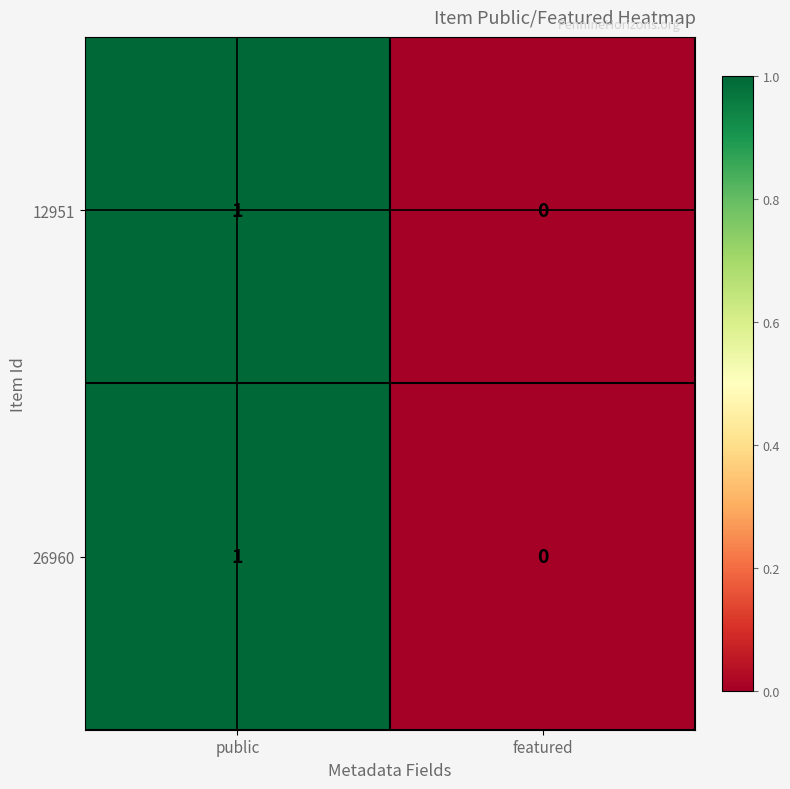

True or false: 12951 has a value of 1 at public.

True